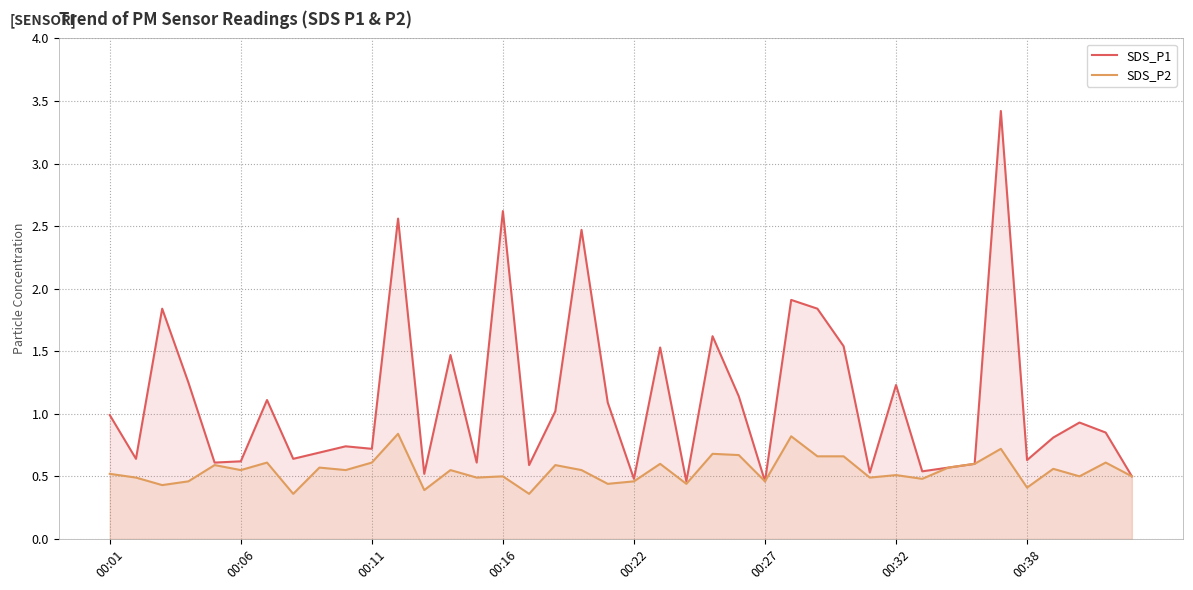

Which series has the largest total across all categories?

SDS_P1